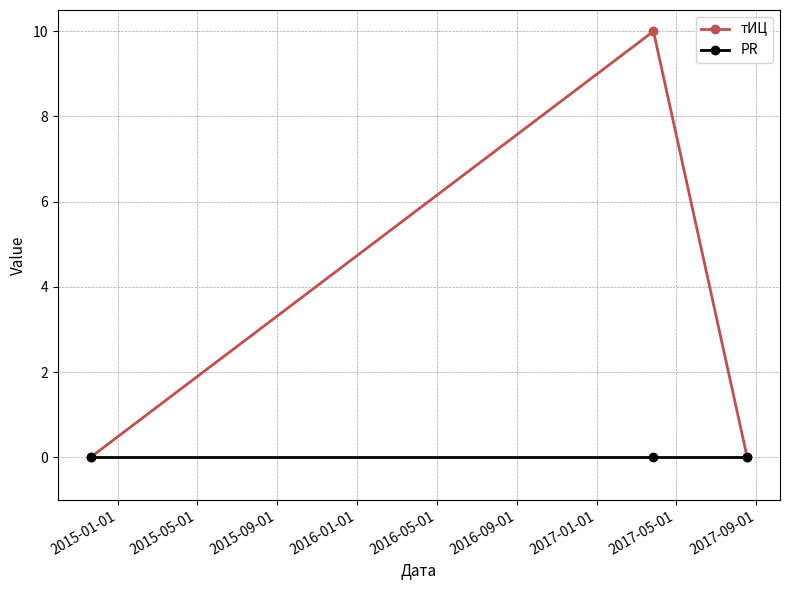

Which series has the largest total across all categories?

тИЦ